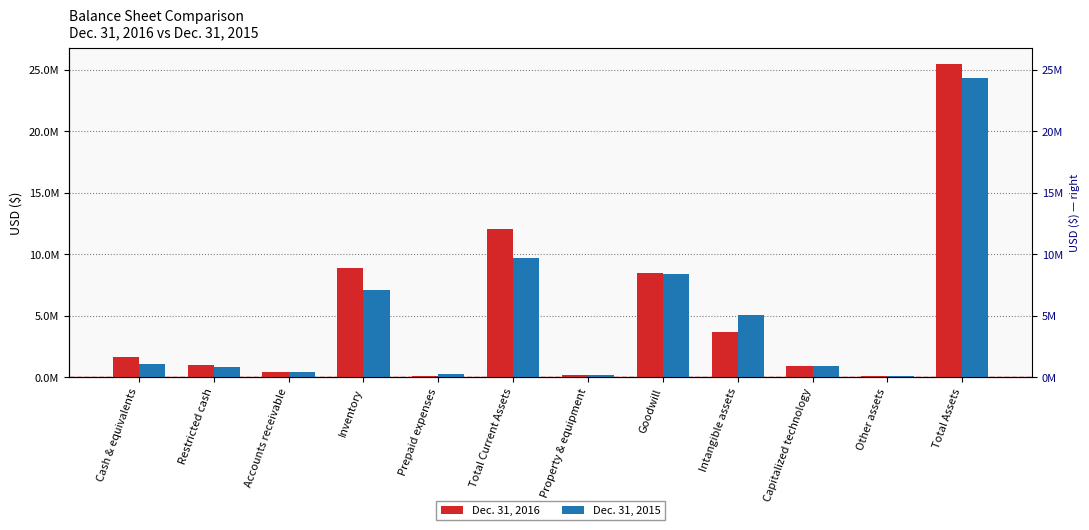

At which label does Dec. 31, 2016 reach its peak?

Total Assets